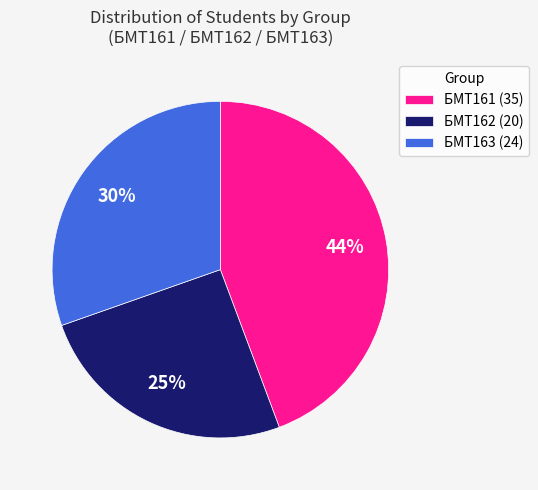

Is there a majority slice in this chart?

No